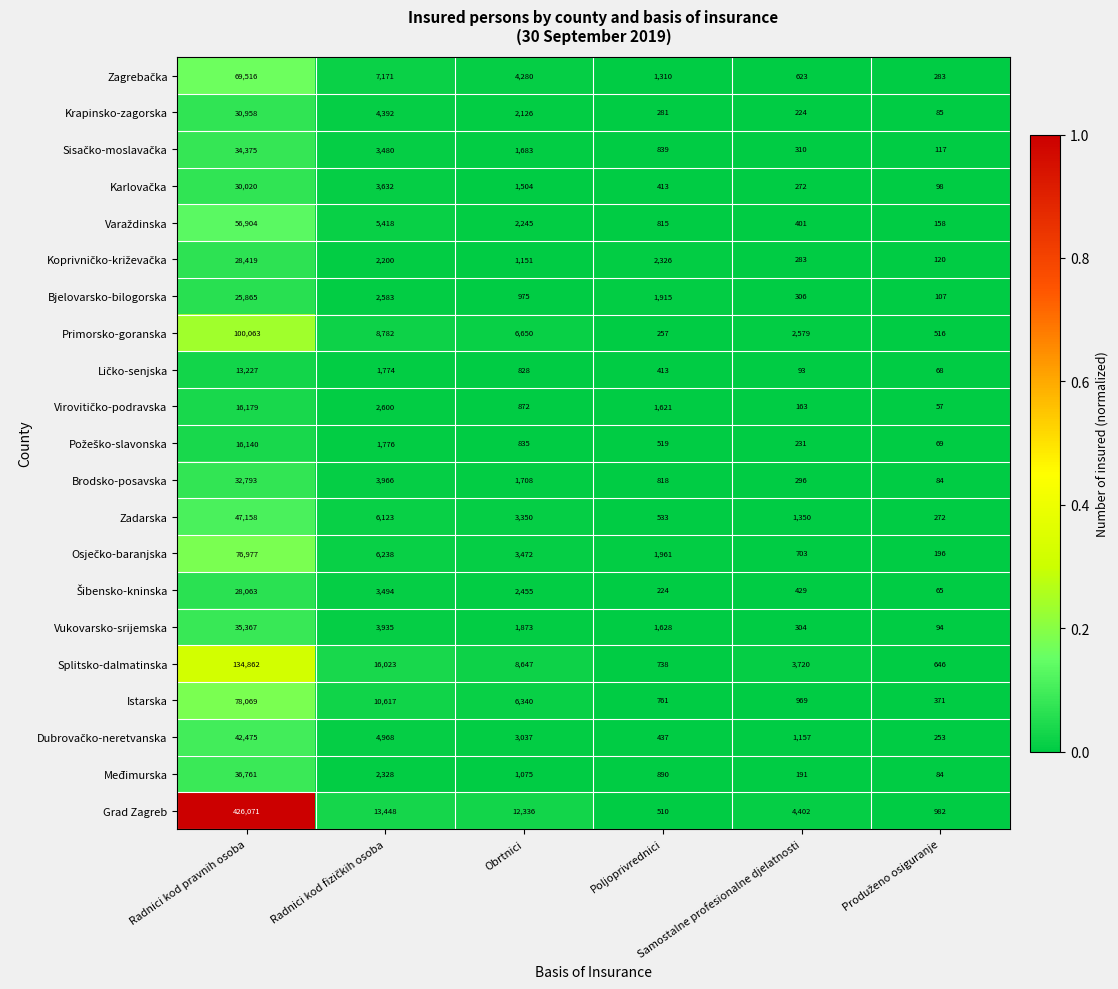

At which category is the sum across all series the highest?

Radnici kod pravnih osoba